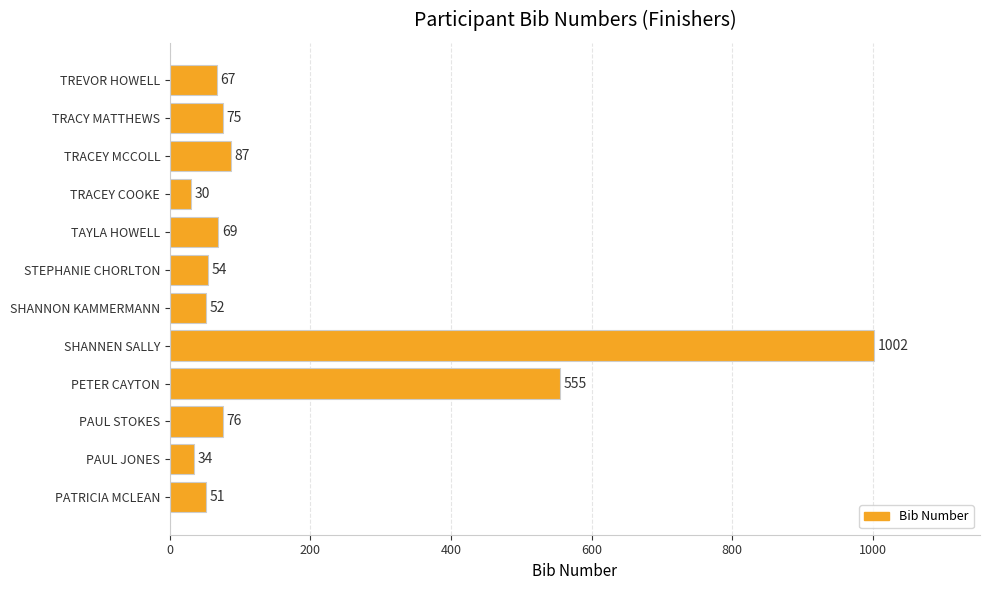

Reading top to bottom, list all the values displayed in this chart.

67	75	87	30	69	54	52	1002	555	76	34	51